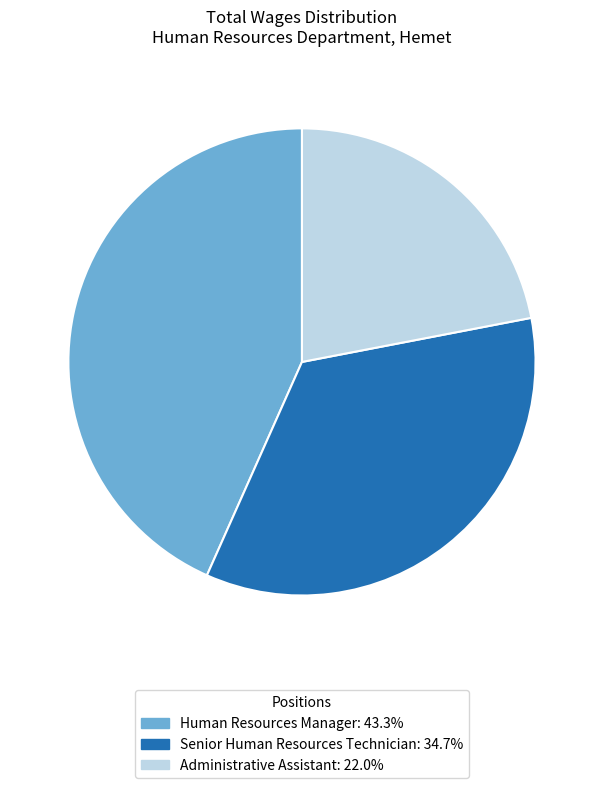

Does Administrative Assistant represent more than half of the total?

No